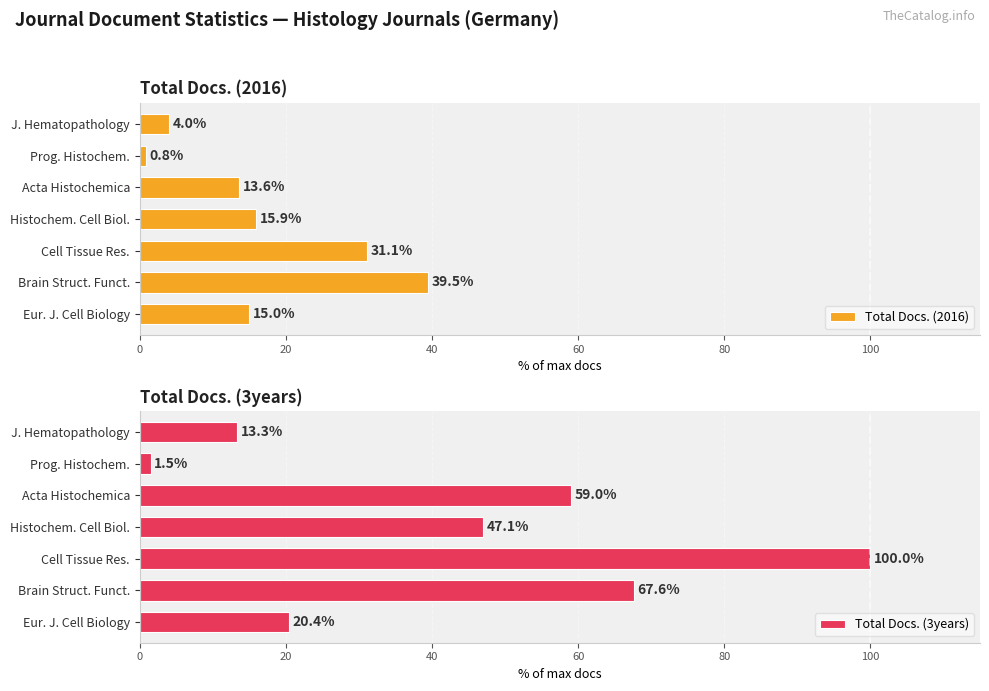

What is the difference between the maximum and minimum values in the Total Docs. (2016) series?

38.7